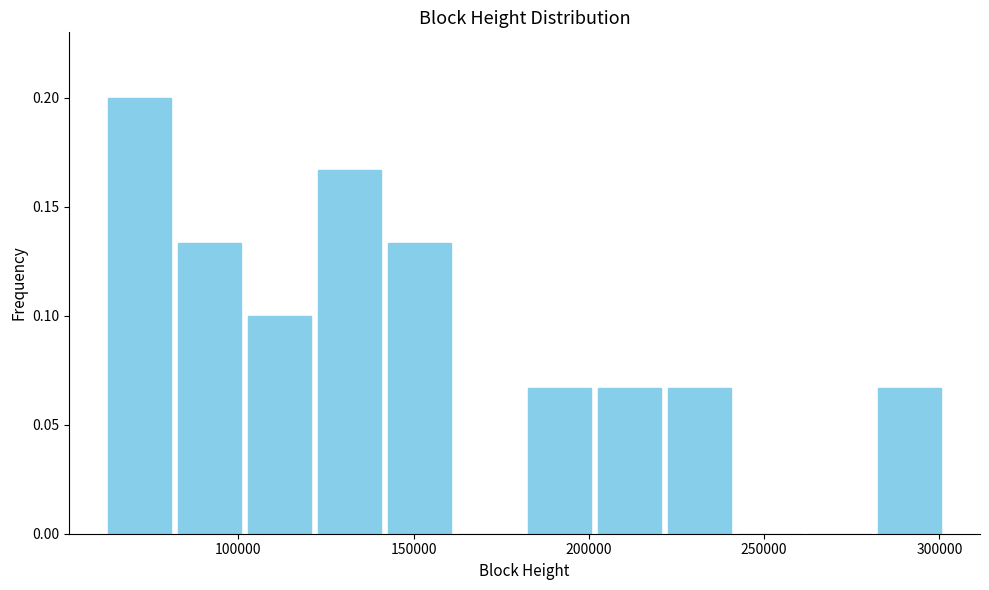

Around what value on the x-axis is the tallest bar? Give the approximate position of its centre, as read against the axis.

70000